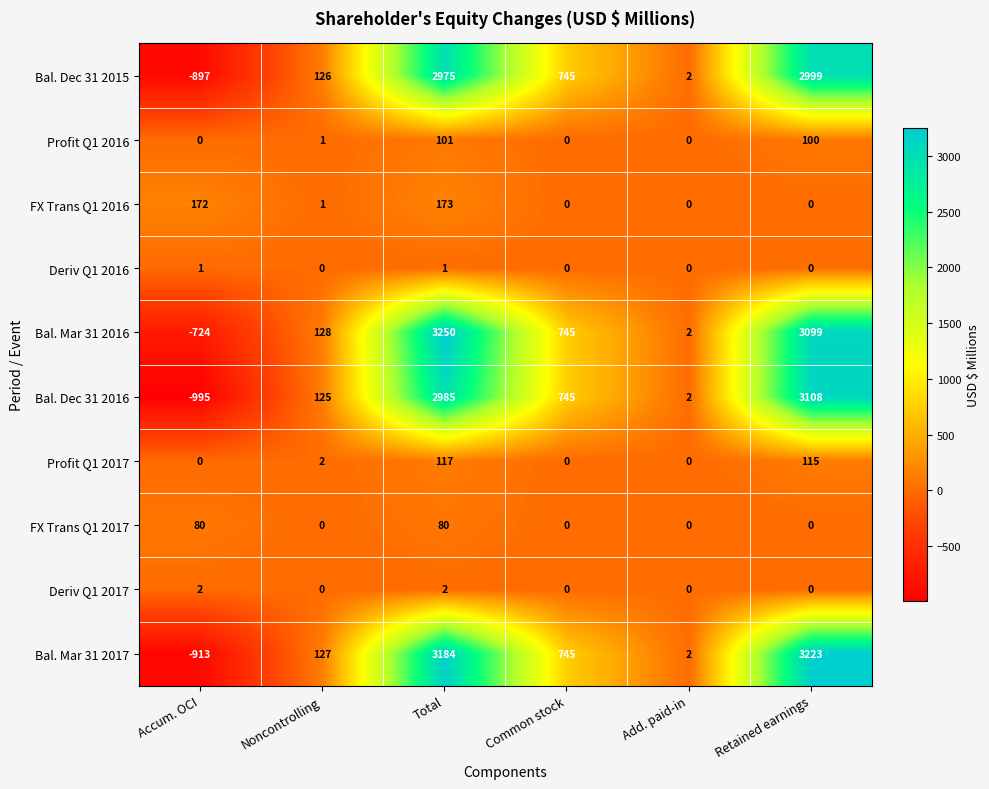

Is it true that Bal. Mar 31 2017 equals 4278 at Total?

False